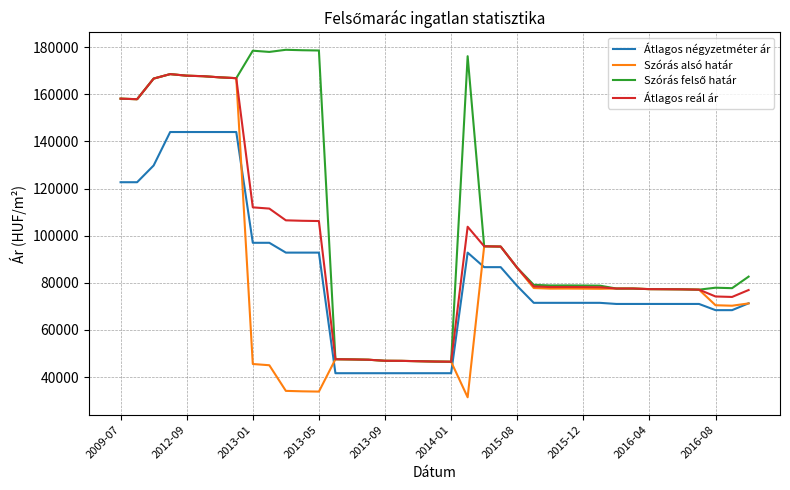

What is the maximum value shown in the chart?

178893